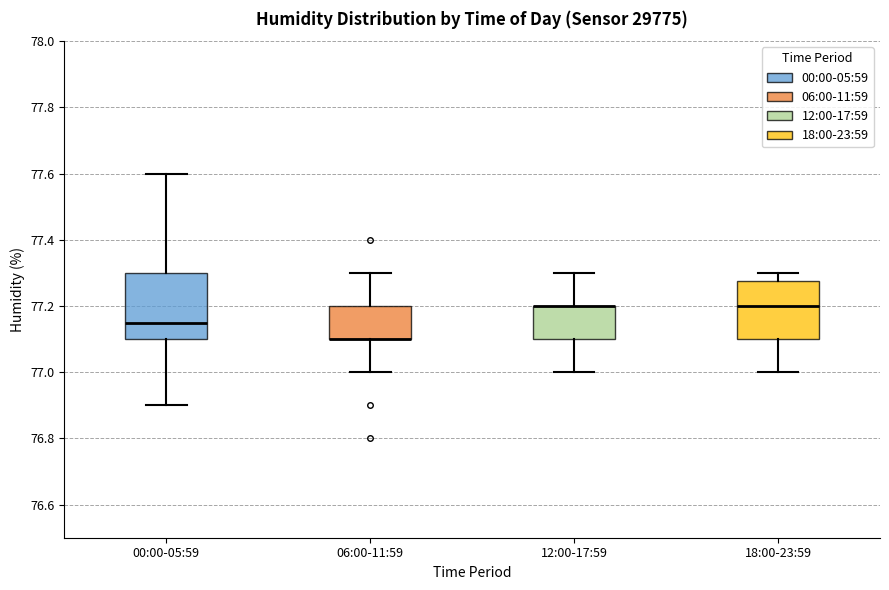

Where is the lower edge of the box for 12:00-17:59 on the y-axis? The values are not printed on the chart, so give them approximately, as read against the axis.

77.10